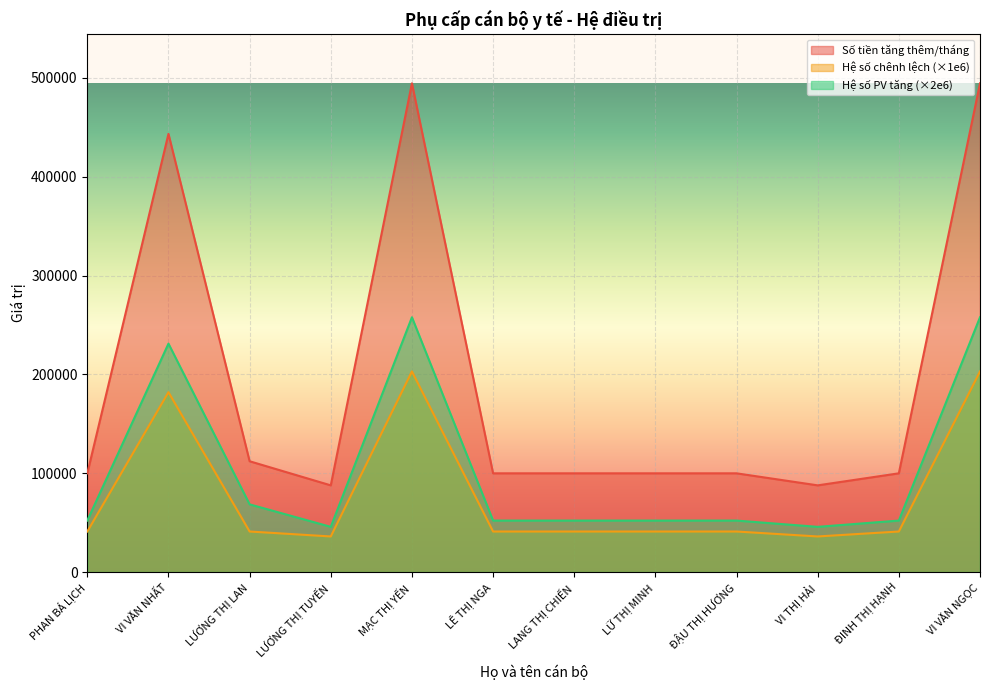

Where does the Hệ số chênh lệch series first go above 41000?

VI VĂN NHẤT